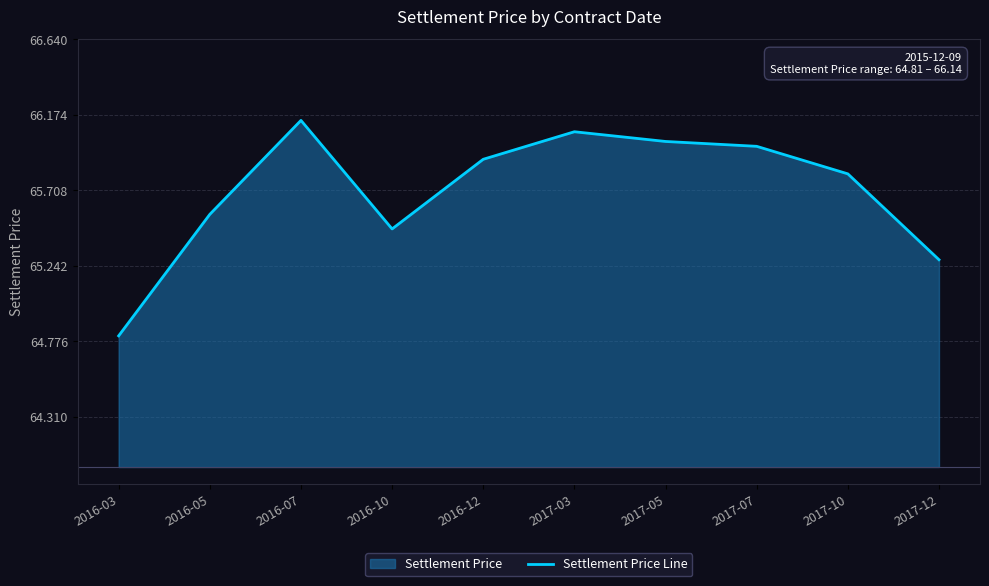

Is it true that the value at 2016-07 is 42.4?

False